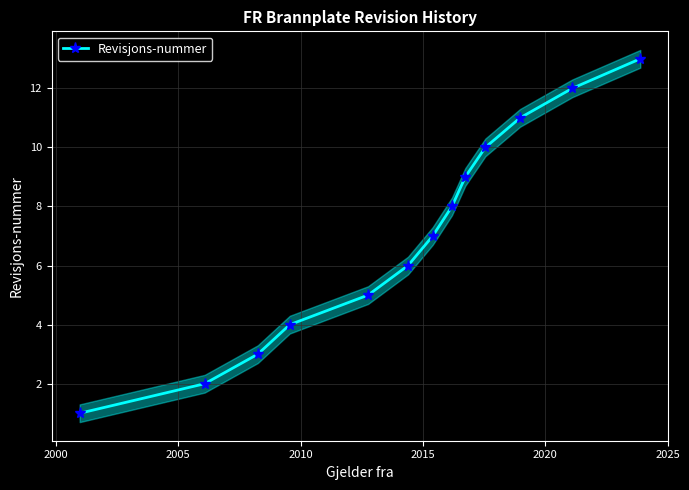

True or false: Revisjons-nummer has more than 2 points higher than both neighbors.

False